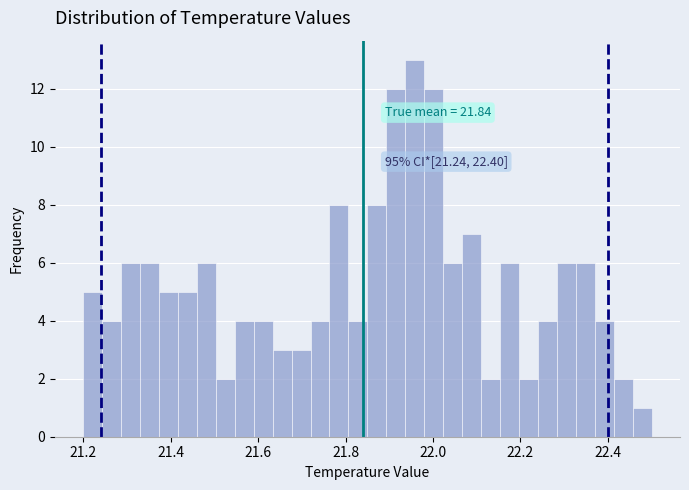

Read against the x-axis, roughly where is the centre of the tallest bar?

21.96